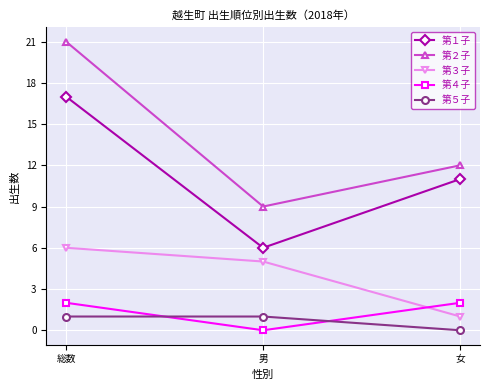

How many series are shown in this chart?

5